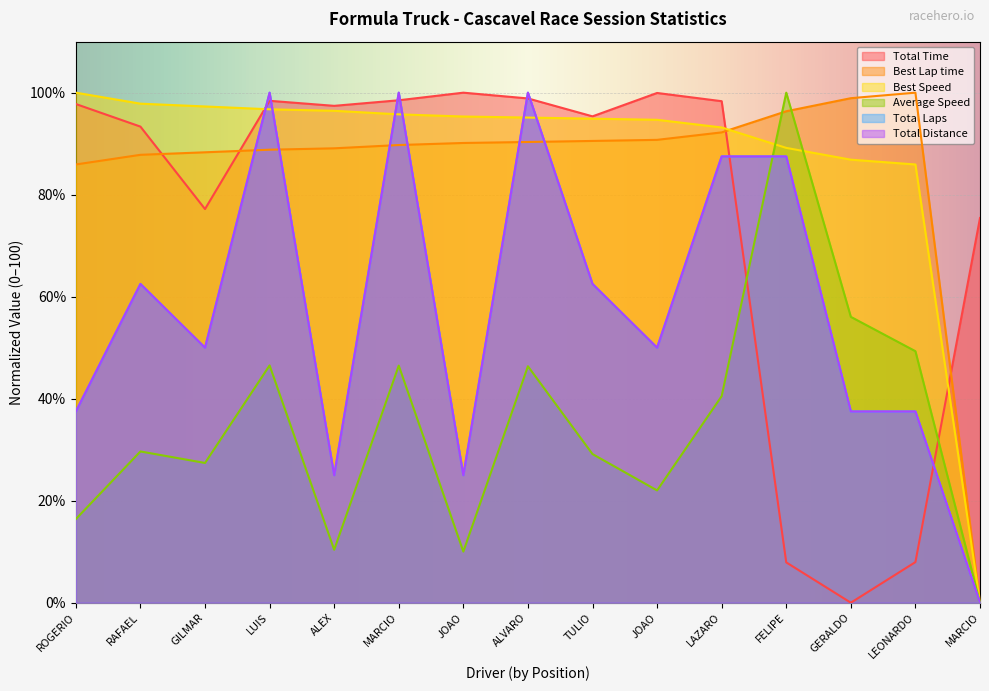

Which series ends up on top after the final intersection of Total Distance and Average Speed?

Average Speed